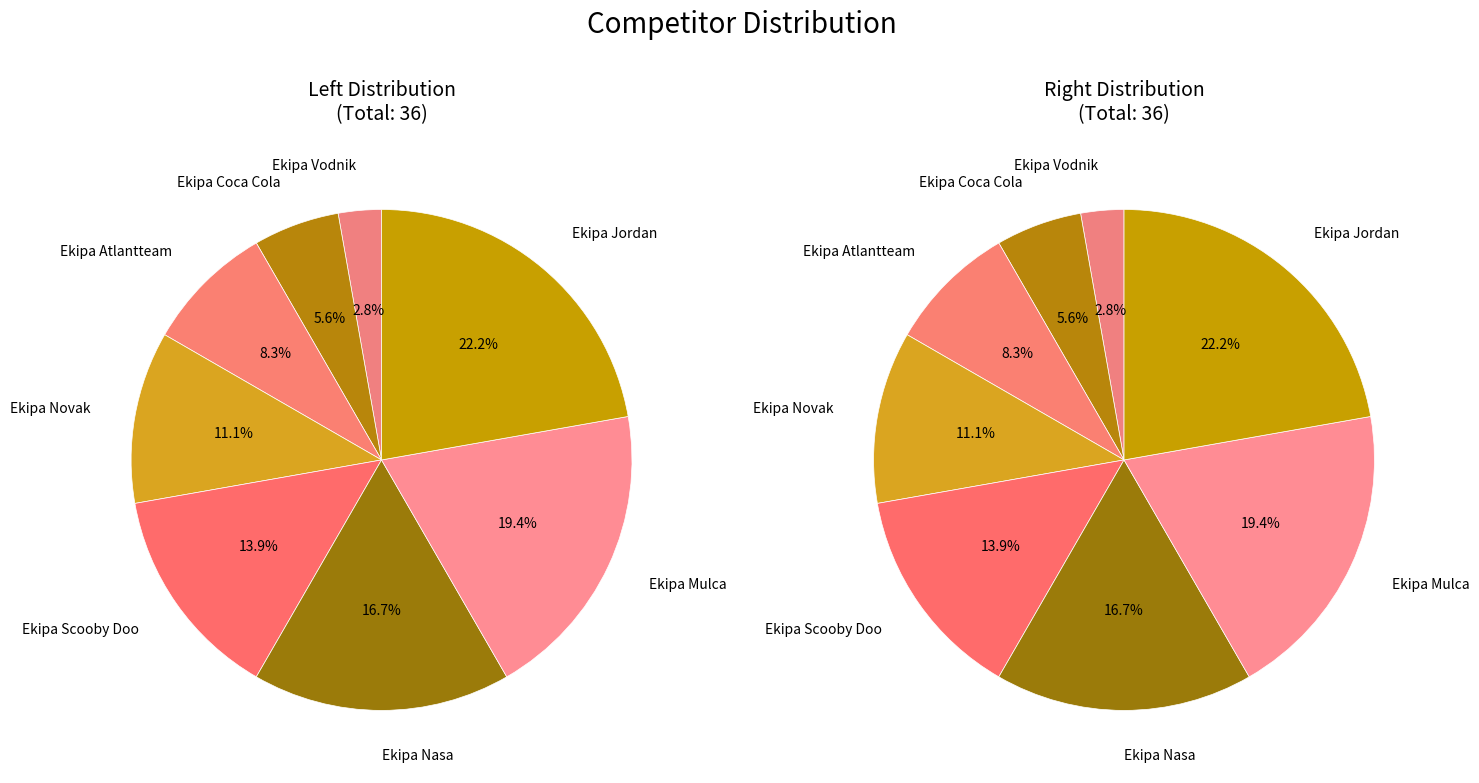

What portion of the pie excludes Ekipa Atlantteam?

91.7%